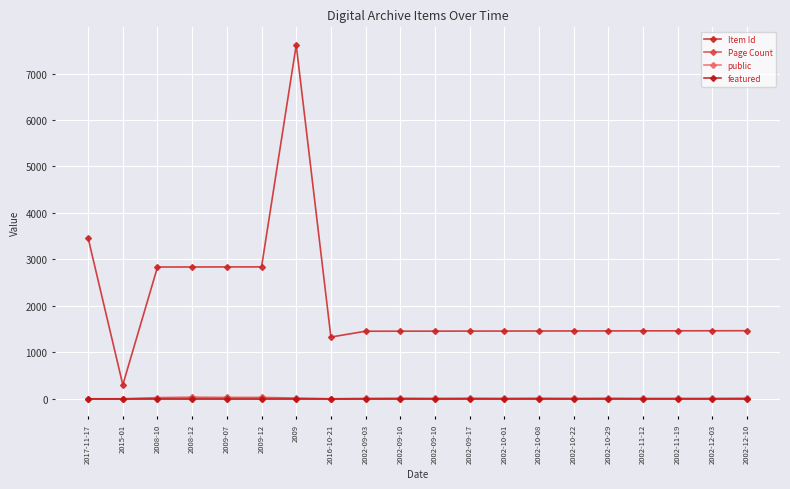

What is the label of the 20th point from the right?

2017-11-17